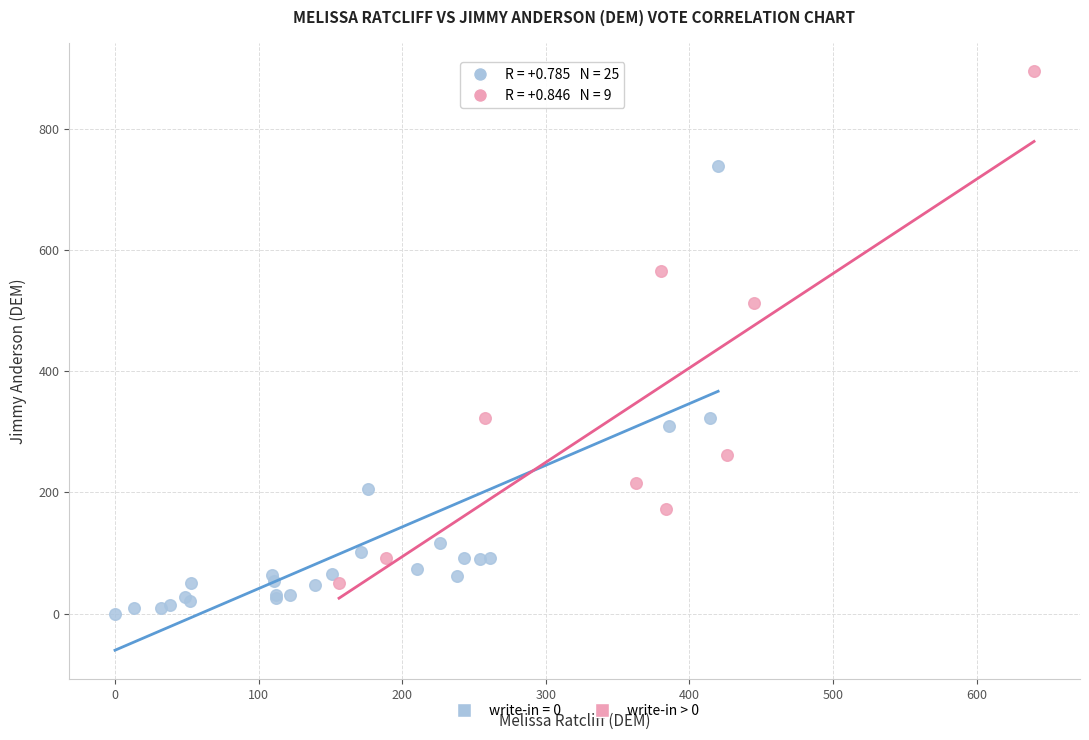

Which series reaches the minimum Y coordinate?

write-in = 0